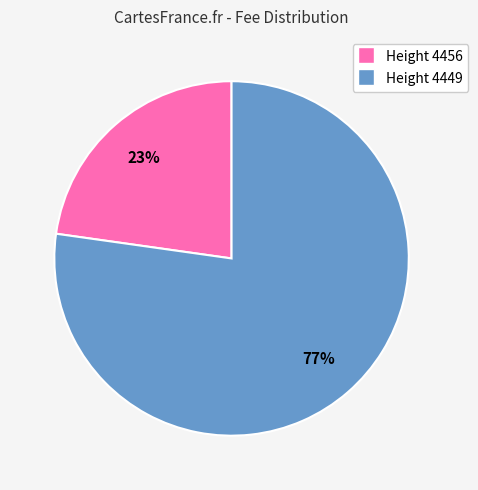

To the nearest percent, what is the average slice percentage?

50%